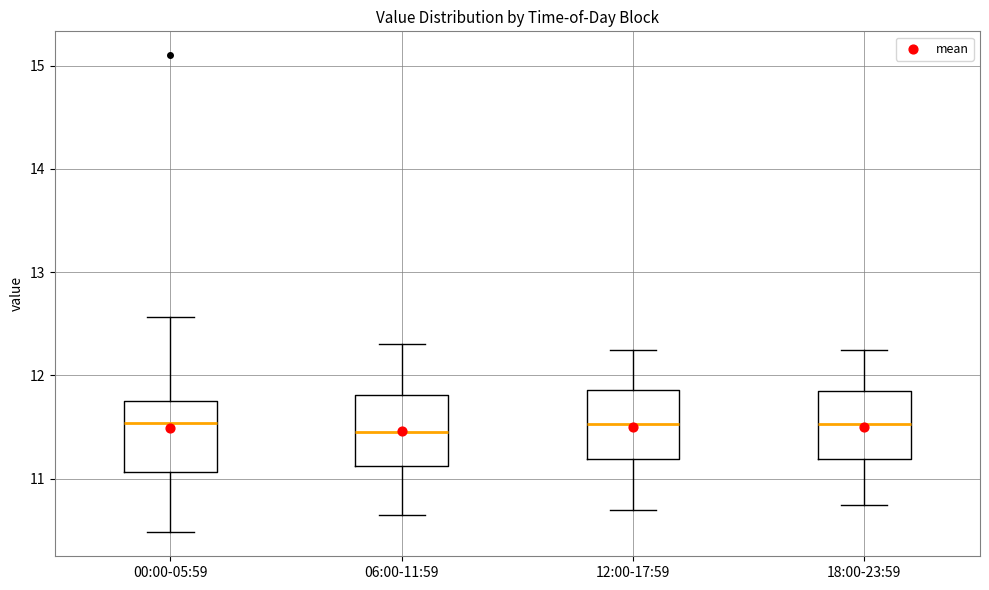

Where is the upper edge of the box for 18:00-23:59 on the y-axis? The values are not printed on the chart, so give them approximately, as read against the axis.

11.9